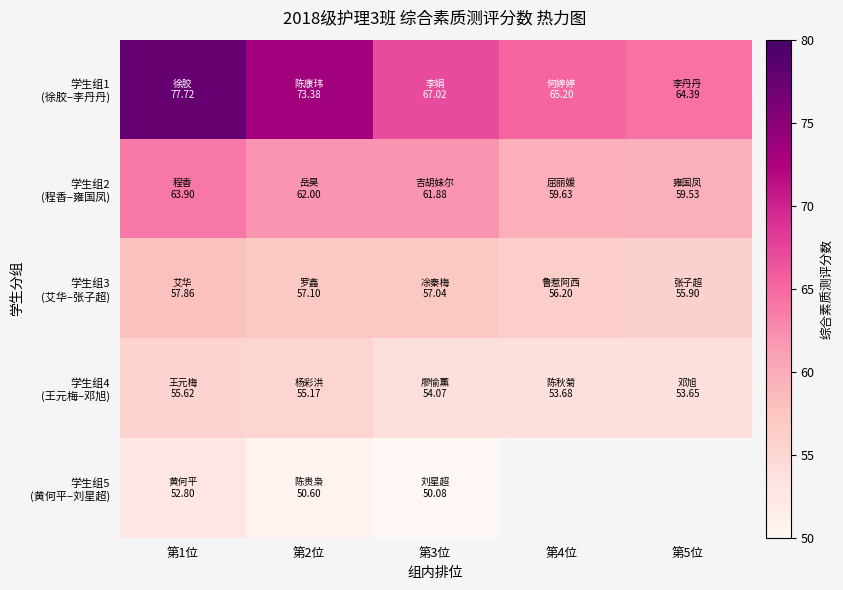

What is the minimum value shown in the chart?

50.1